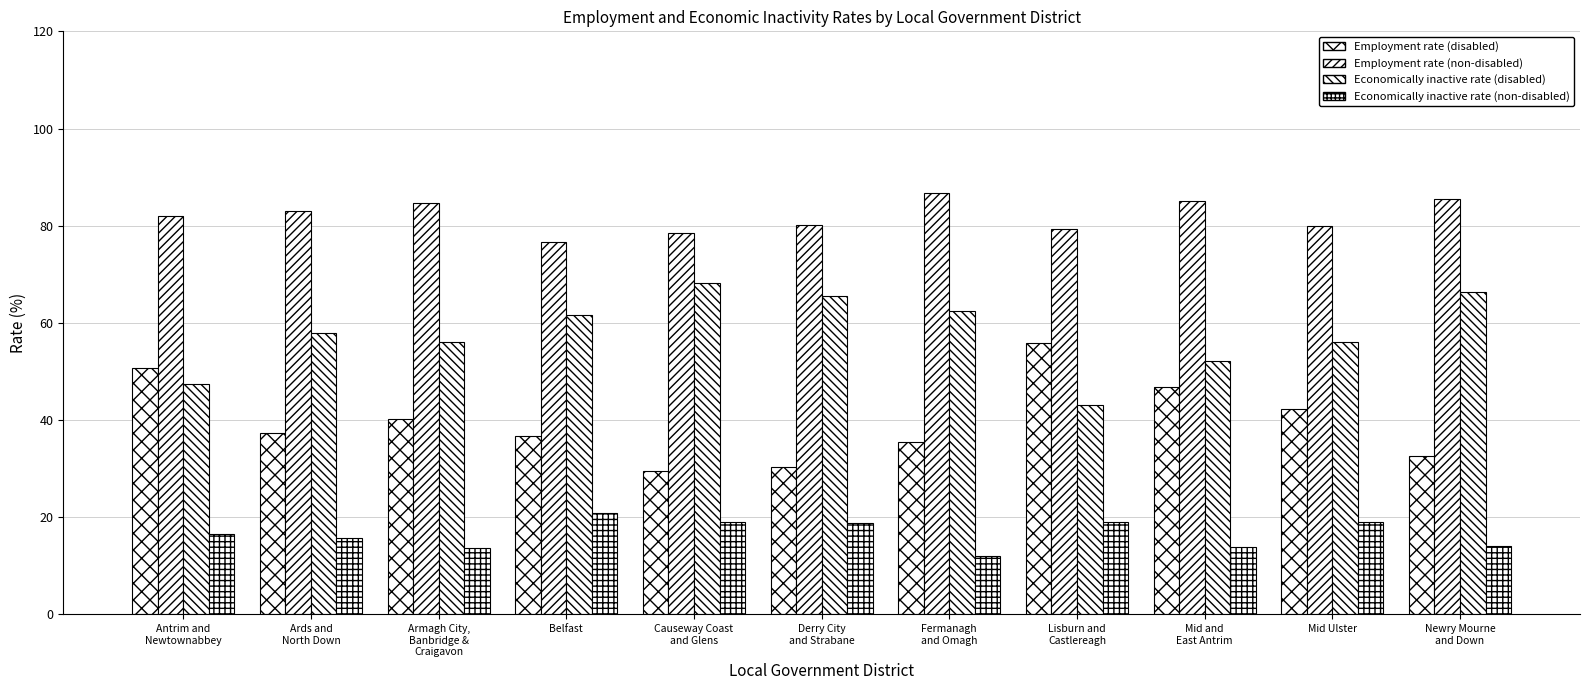

Does the chart contain stacked bars?

No